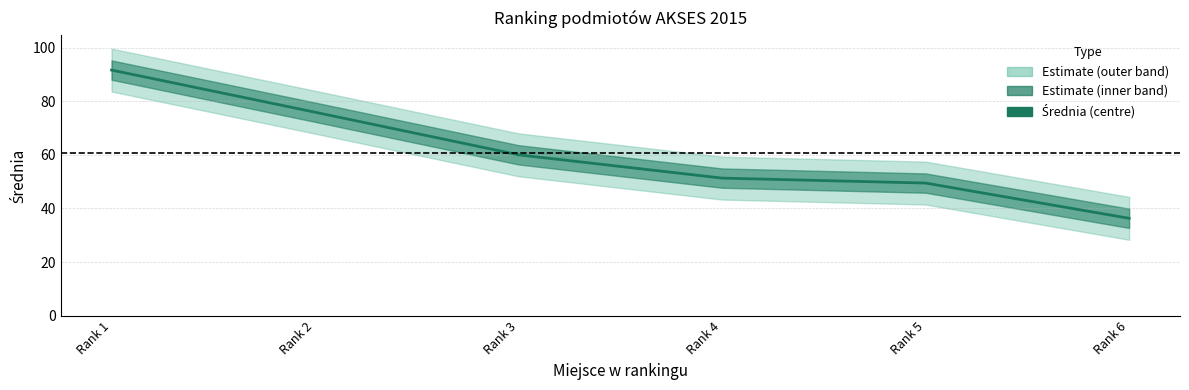

What is the sum of all values?

364.6